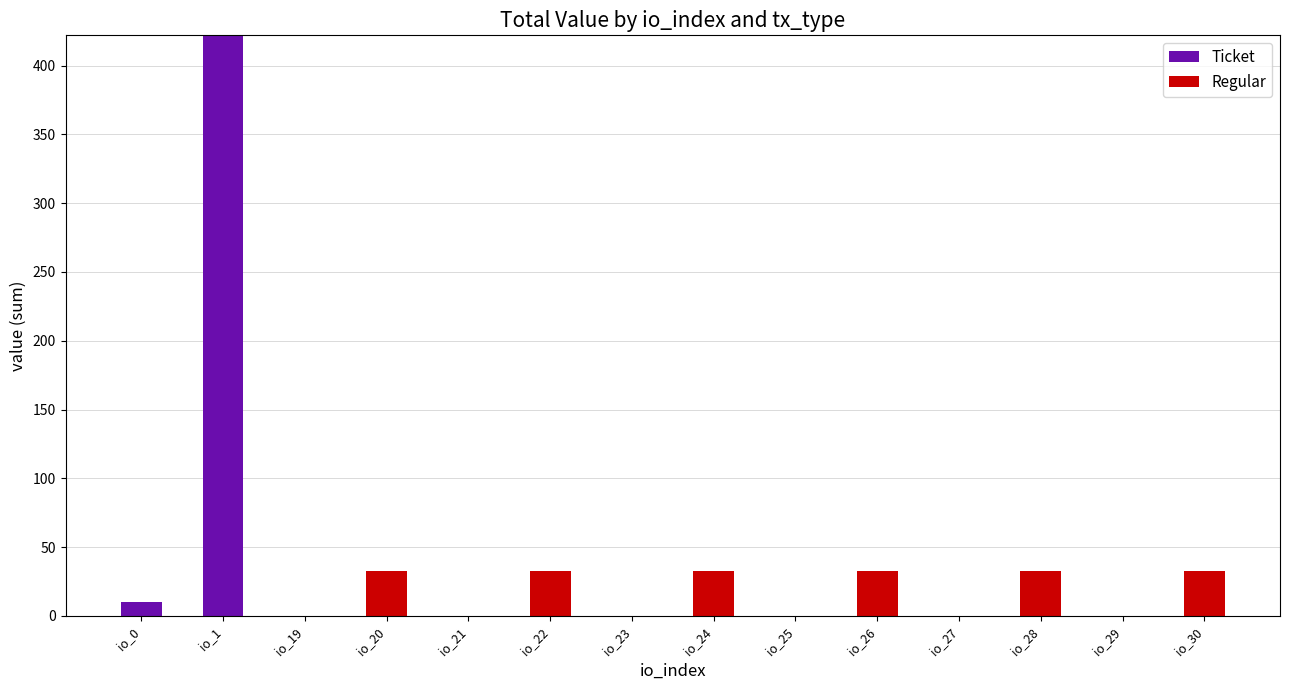

Where is Ticket nearest to the value 211?

io_0